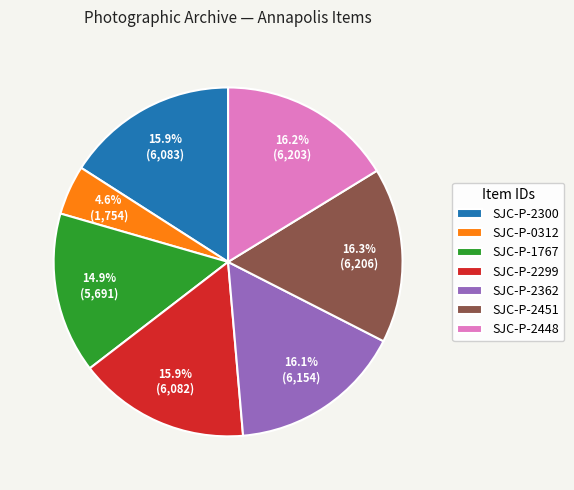

To the nearest percent, what is the difference between the largest and smallest slice percentages?

12%